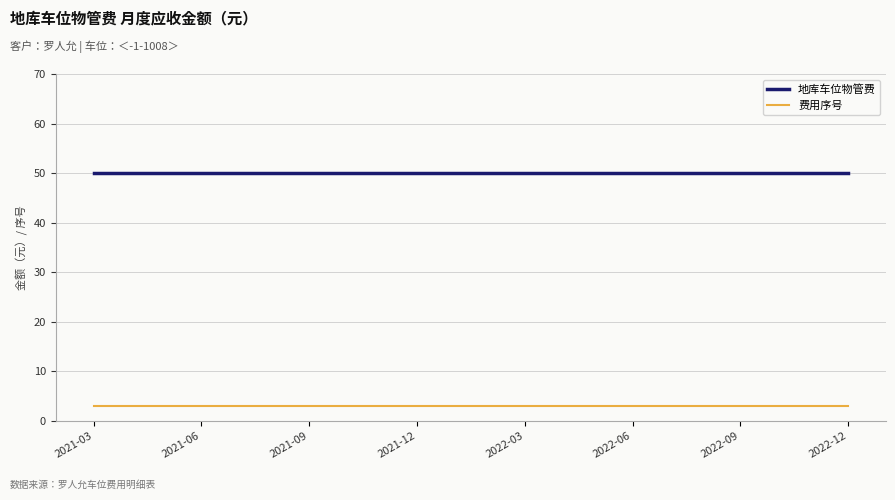

True or false: 地库车位物管费 and 费用序号 cross at least once.

False